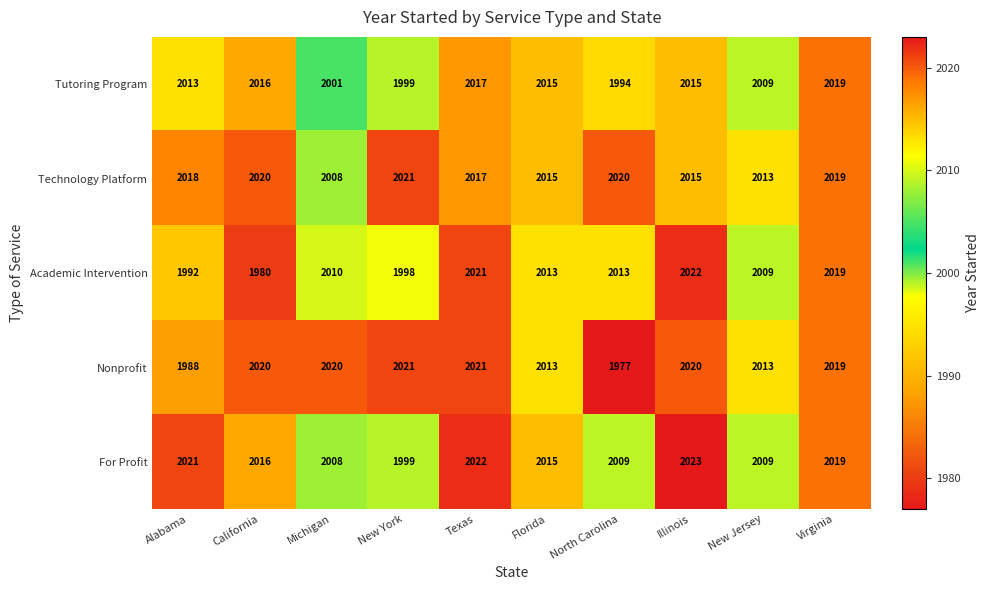

The For Profit series shows 2931 at Florida. True or false?

False